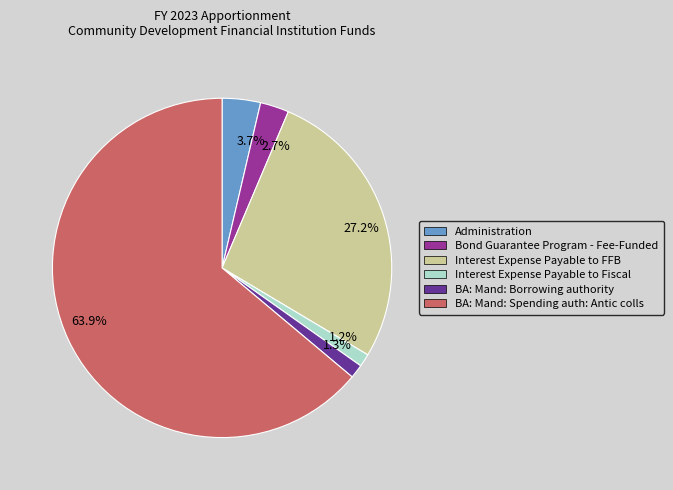

What percentage do 1.3% and 3.7% together represent?

5.0%